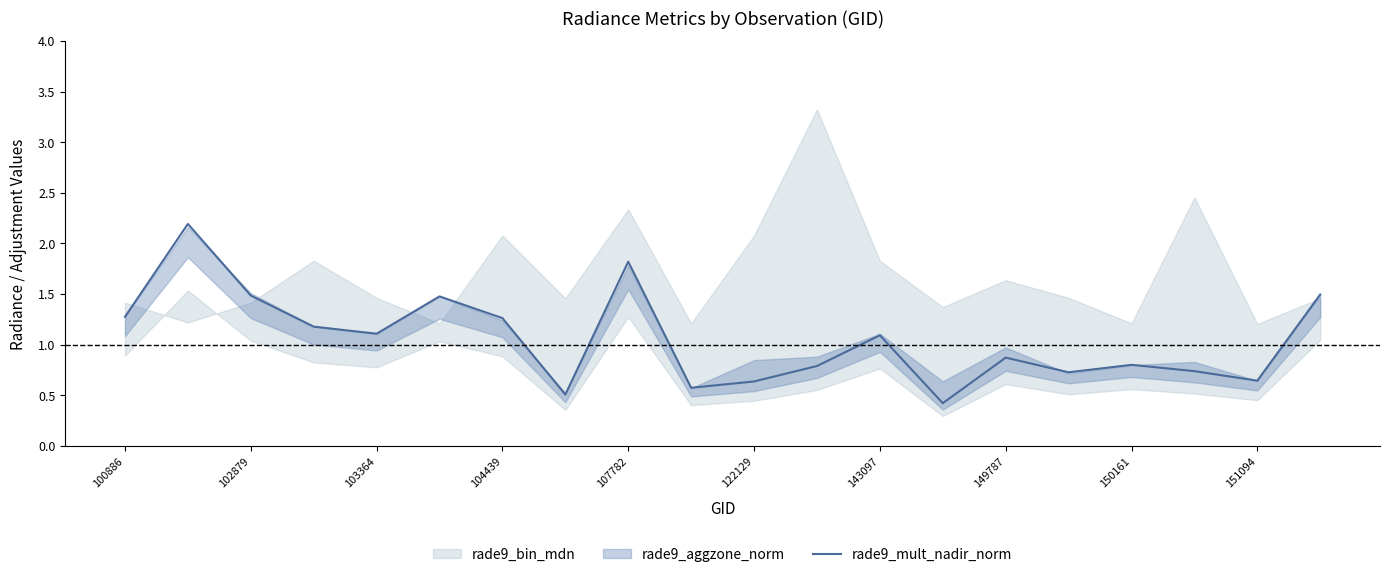

At which label does rade9_mult_nadir_norm first exceed 1?

100886